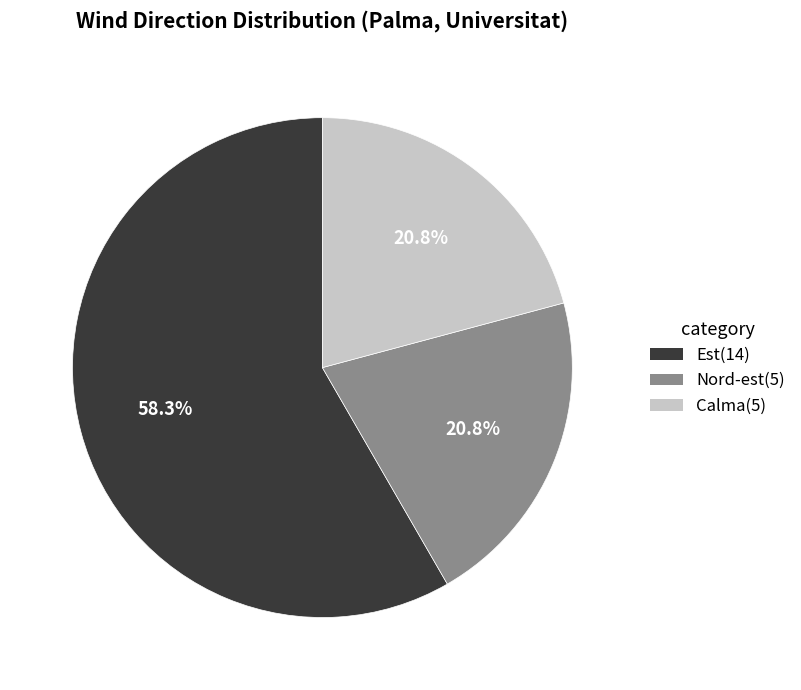

How much of the chart is everything except Calma?

79.2%